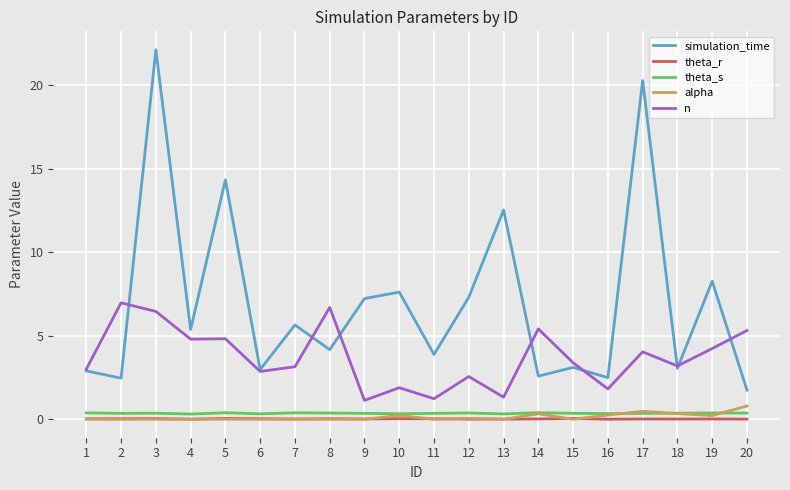

At how many categories does at least one series exceed 9?

4